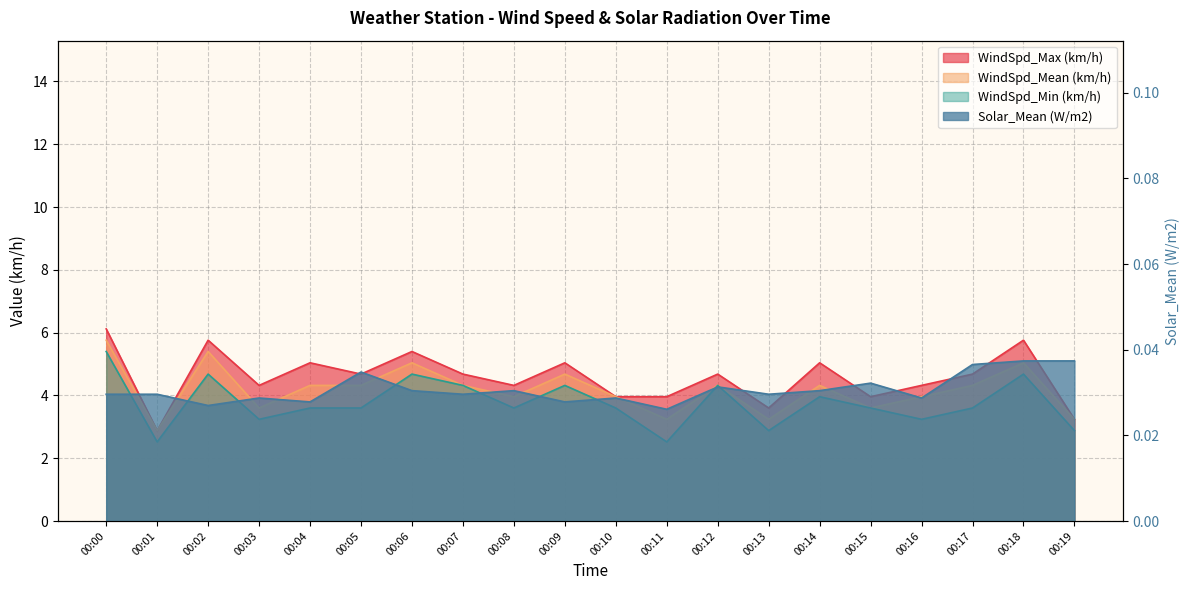

At which category is the sum across all series the highest?

00:00